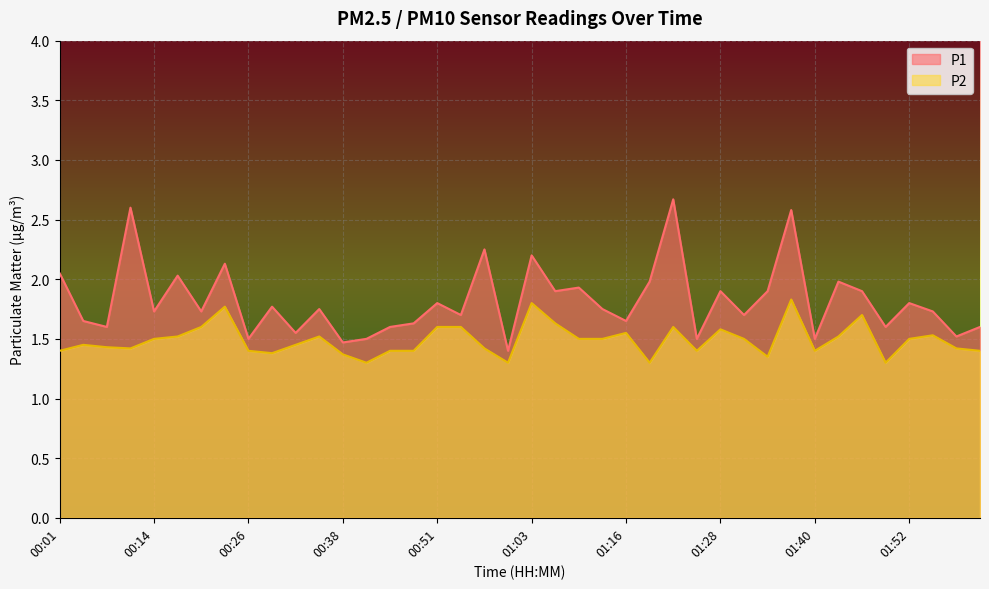

True or false: P2 and P1 intersect in this chart.

False